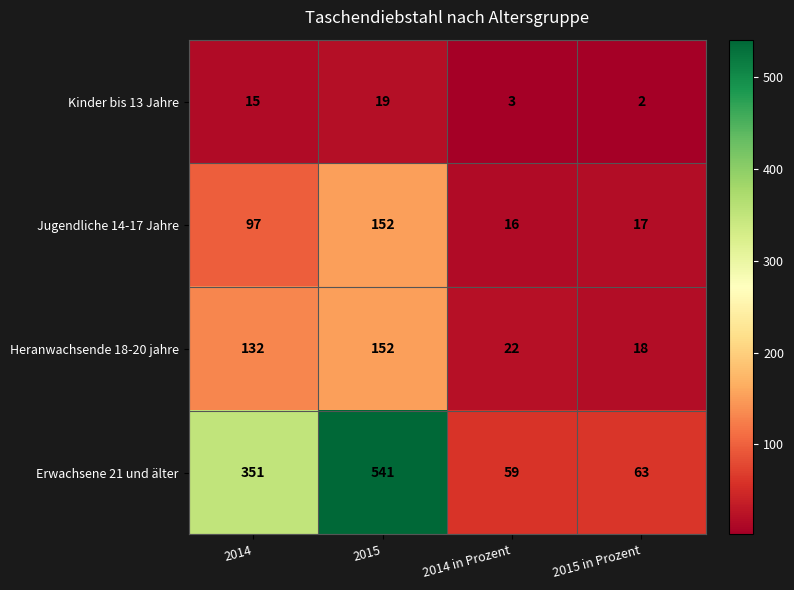

At 2015 in Prozent, list the series in order from largest to smallest.

Erwachsene 21 und älter, Heranwachsende 18-20 jahre, Jugendliche 14-17 Jahre, Kinder bis 13 Jahre